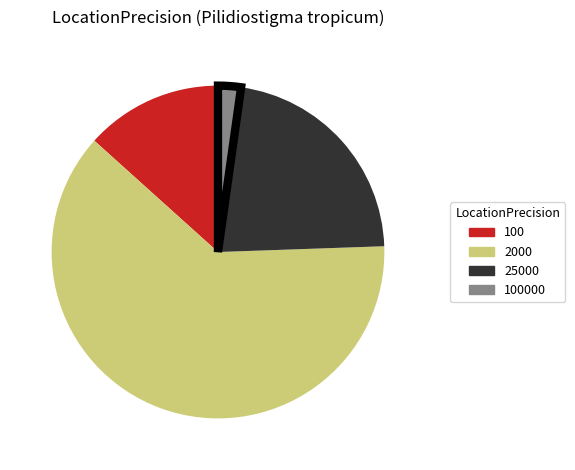

Is there any slice that represents more than half of the pie?

Yes